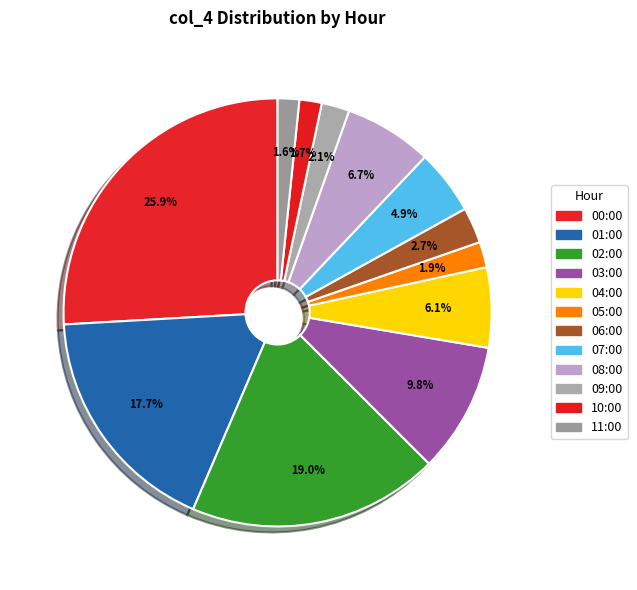

Is there a majority slice in this chart?

No